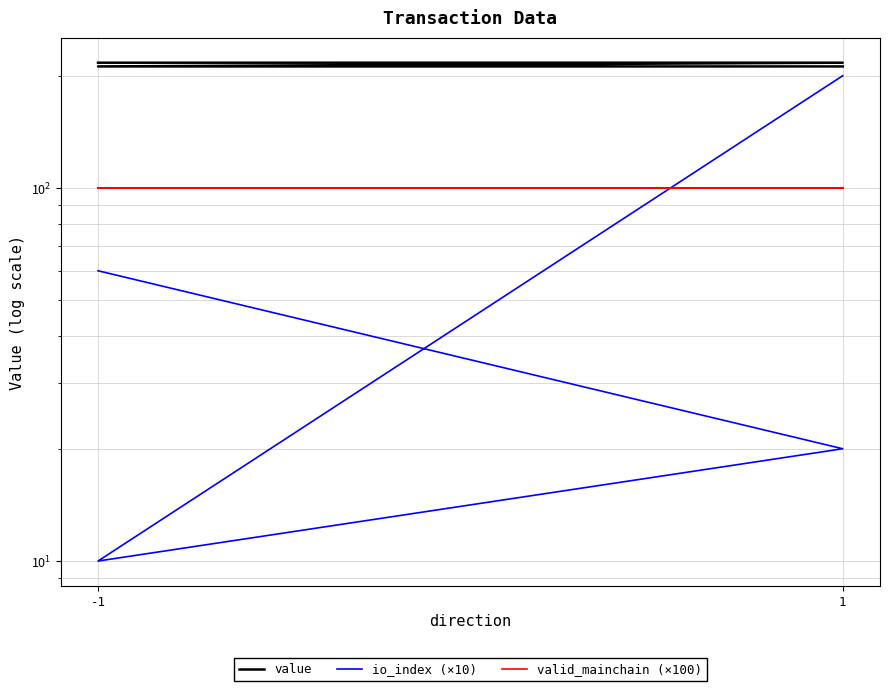

Is it true that io_index (×10) equals 60.0 at -1?

True